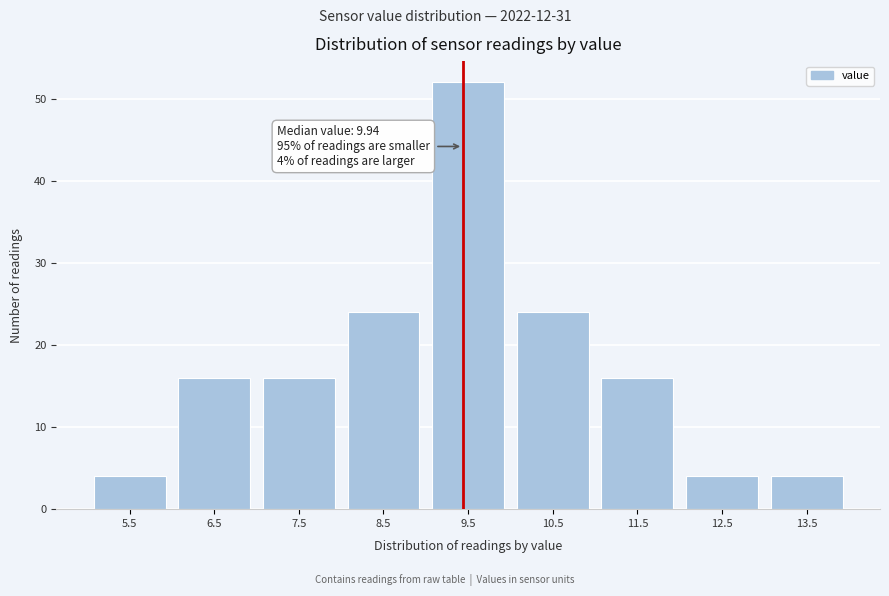

Reading left to right, transcribe all the data shown in this chart.

5.5=4	6.5=16	7.5=16	8.5=24	9.5=52	10.5=24	11.5=16	12.5=4	13.5=4